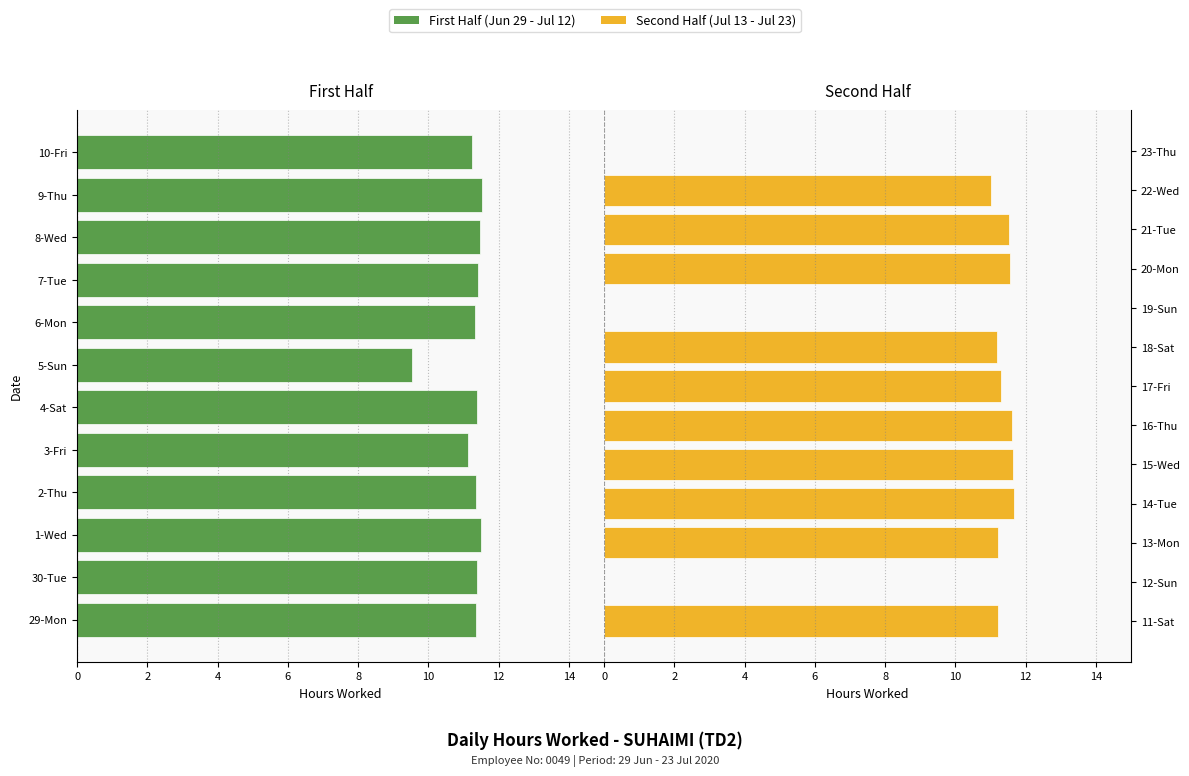

What is the difference between the maximum and second lowest values?

11.7